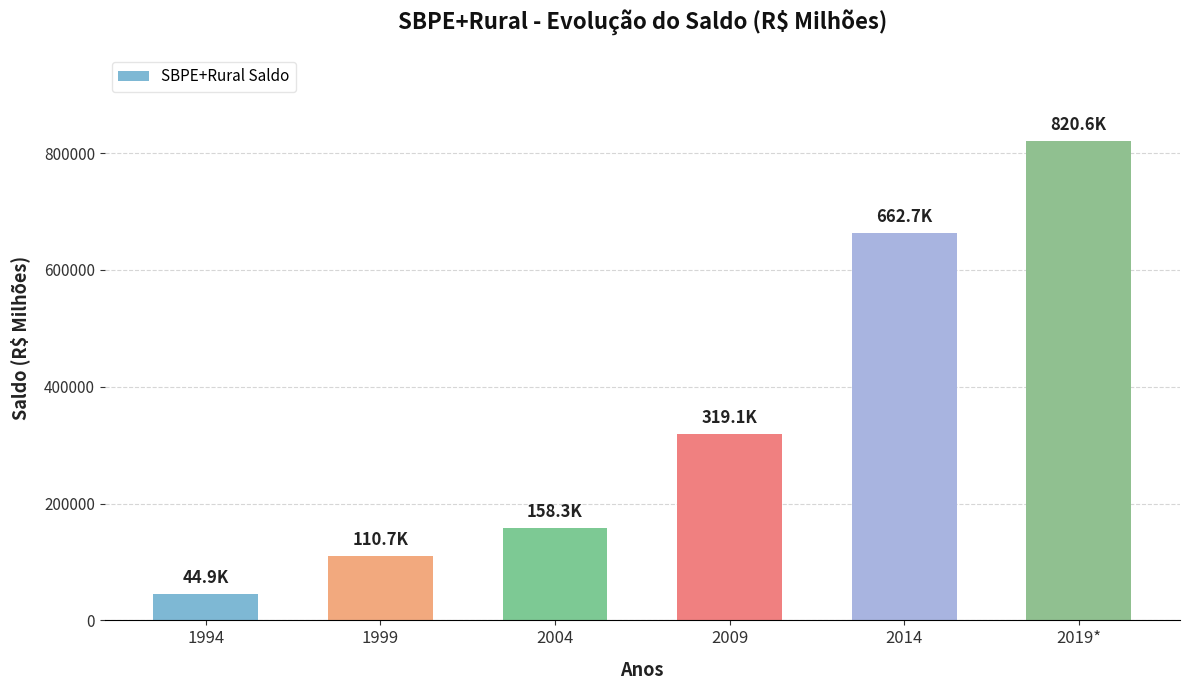

What is the average value?

352720.6